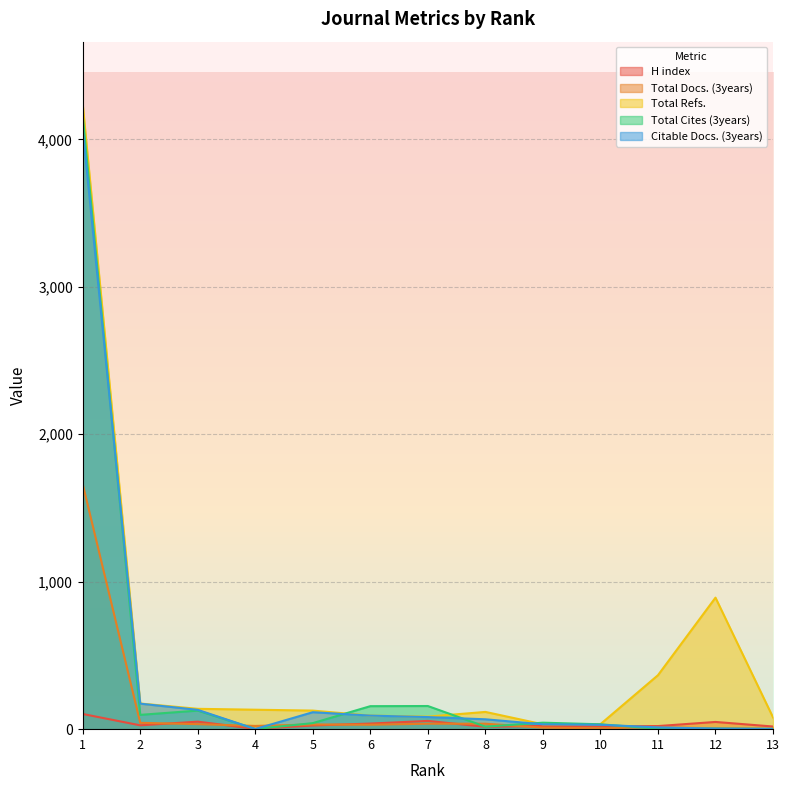

At which label does Citable Docs. (3years) reach its peak?

1